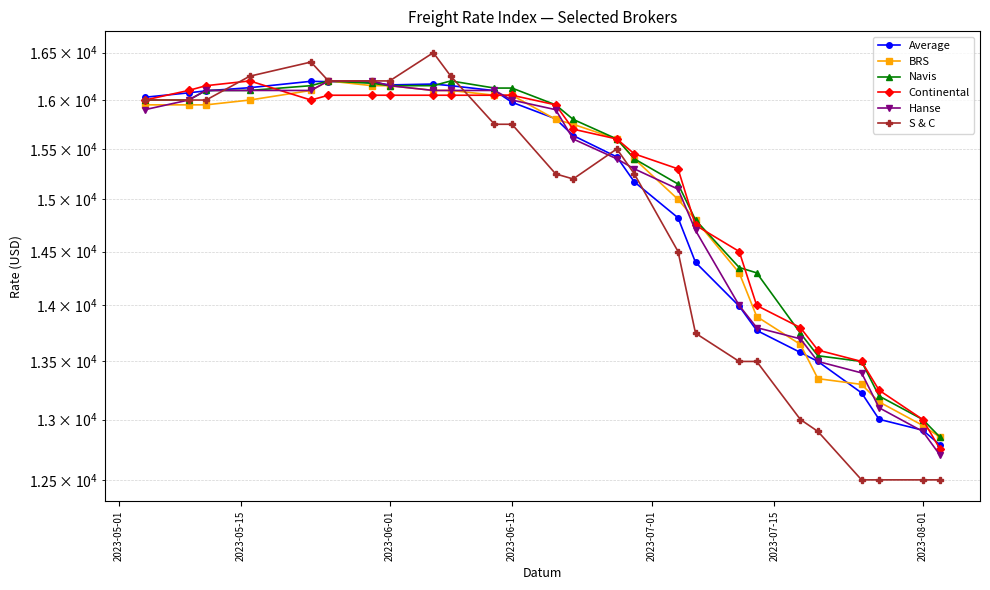

What is the label of the 24th point from the right?

2023-06-01